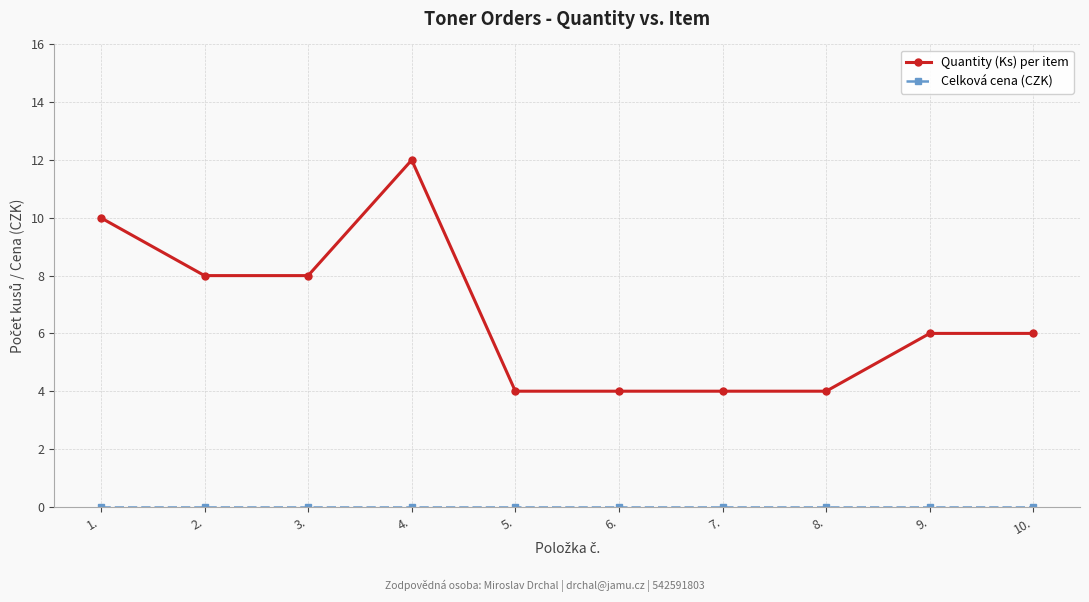

True or false: Quantity (Ks) per item has a value of 8 at 10..

False